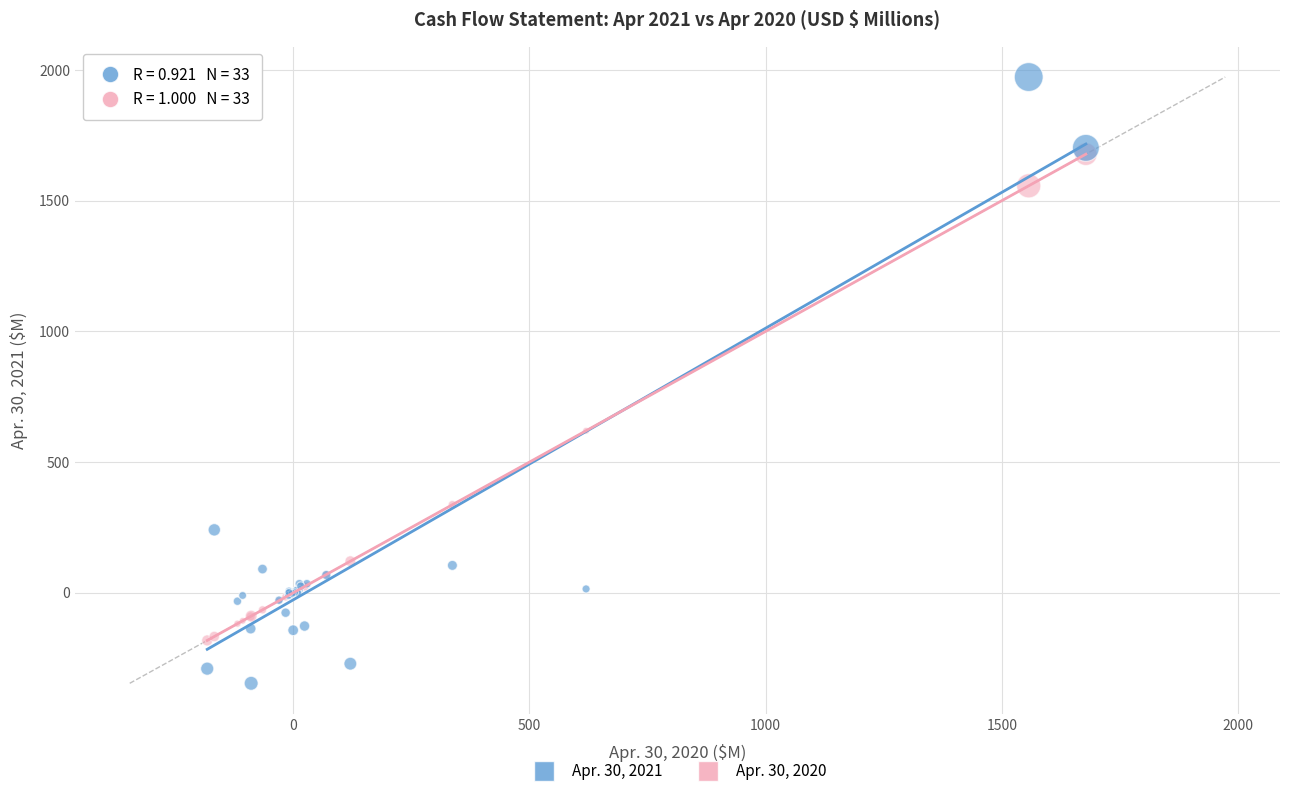

Which series reaches the maximum Y coordinate?

Apr. 30, 2021